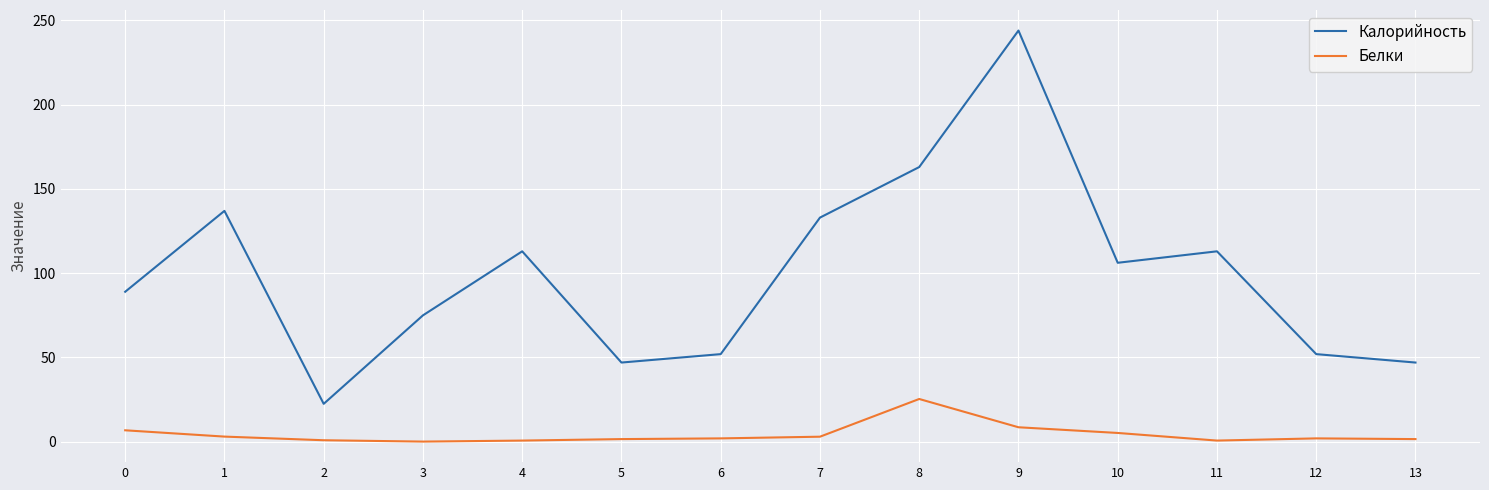

True or false: Белки has more than 0 points higher than both neighbors.

True